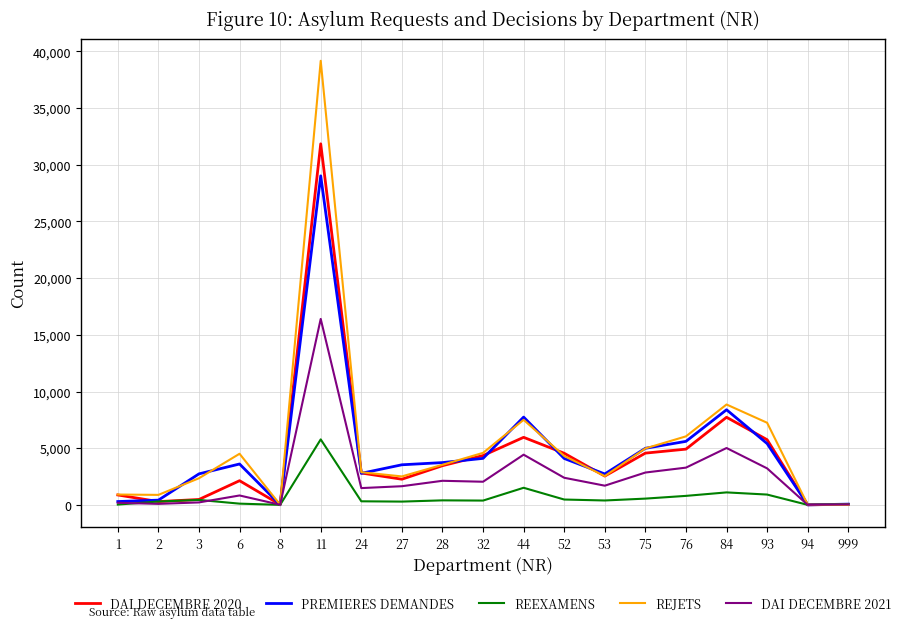

List the series in order of their peak value, lowest first.

REEXAMENS, DAI DECEMBRE 2021, PREMIERES DEMANDES, DAI DECEMBRE 2020, REJETS